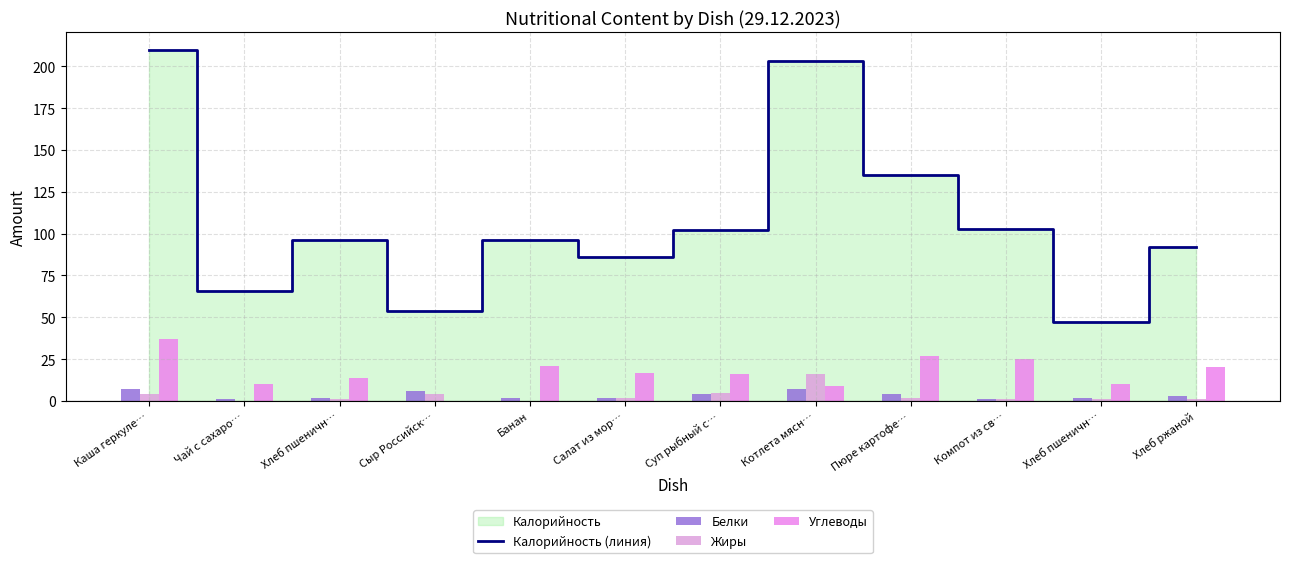

What is the average value of the Калорийность (линия) series?

108